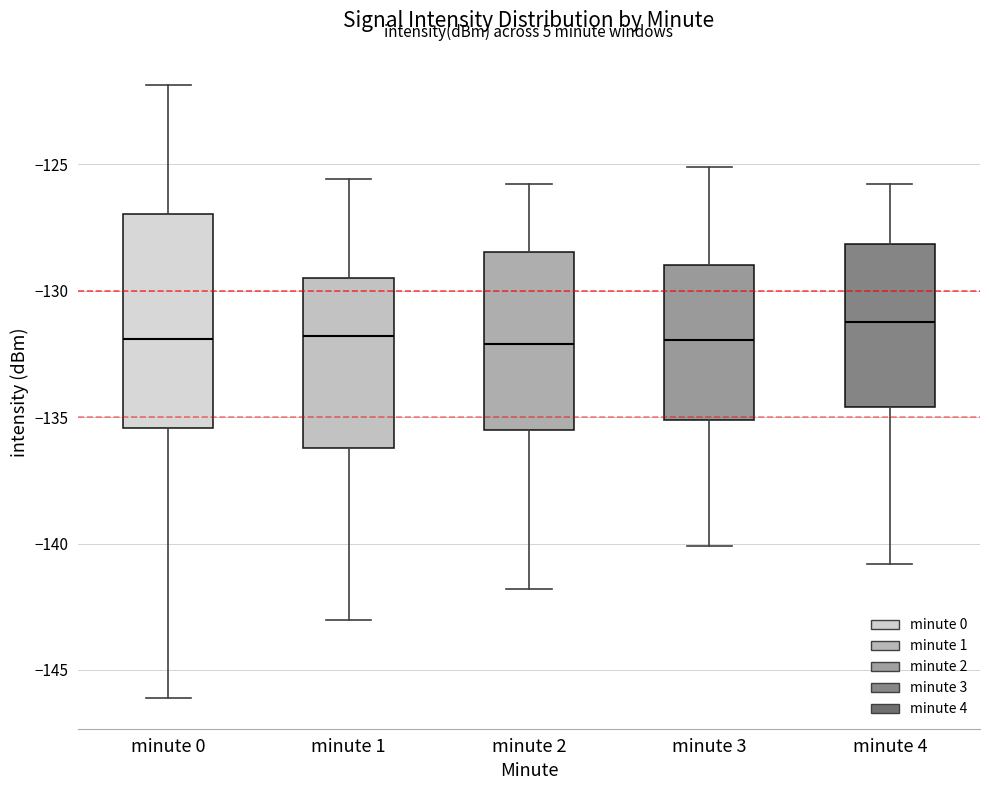

Where does the lower whisker of the box for minute 4 end on the y-axis? The values are not printed on the chart, so give them approximately, as read against the axis.

-141.0